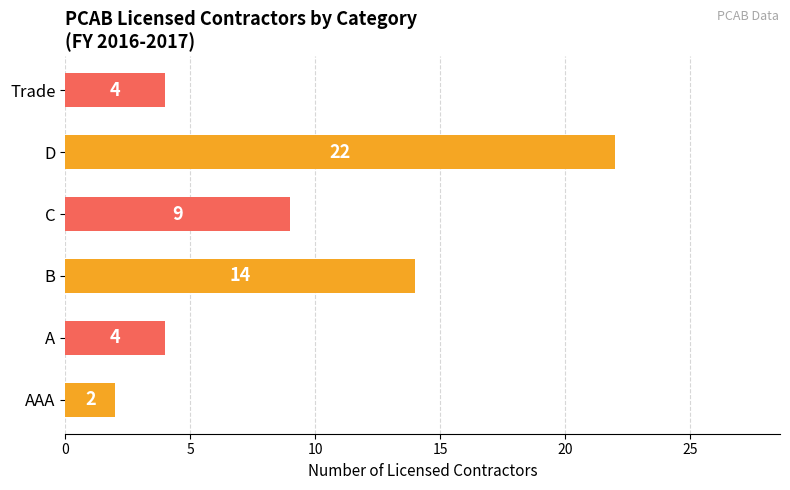

What is the approximate value at C?

9